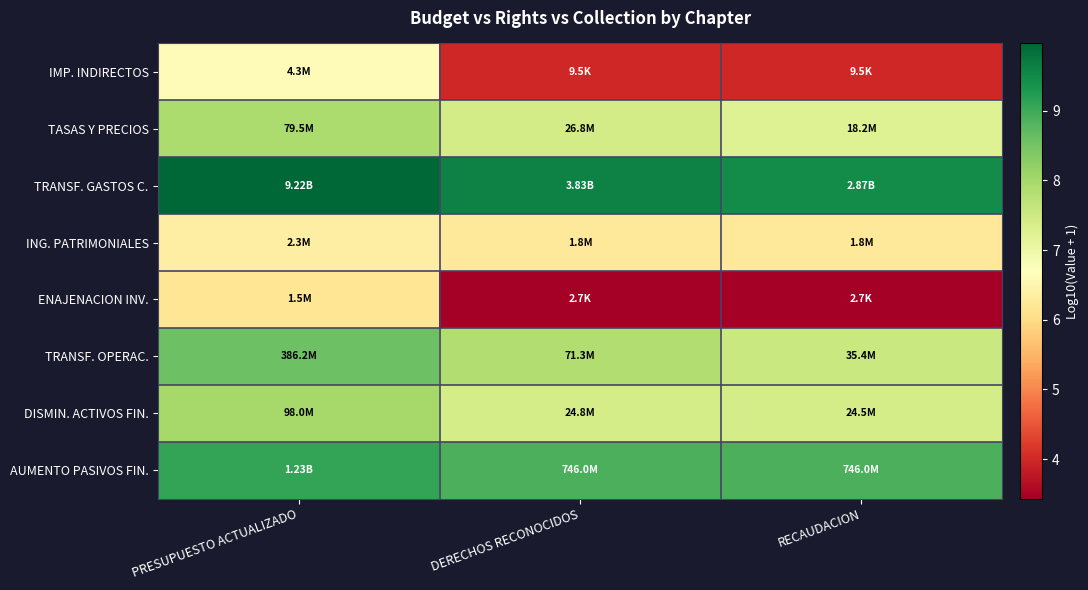

What is the greatest value displayed?

10.0